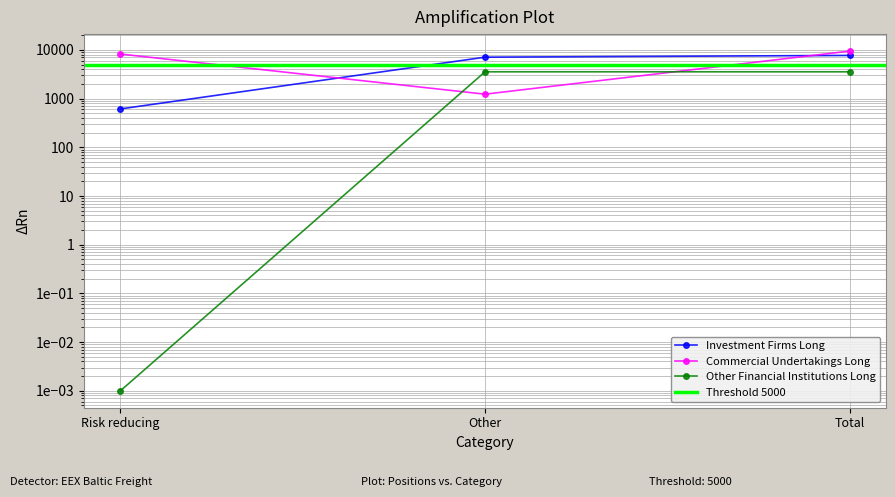

How many lines are shown in the chart?

3